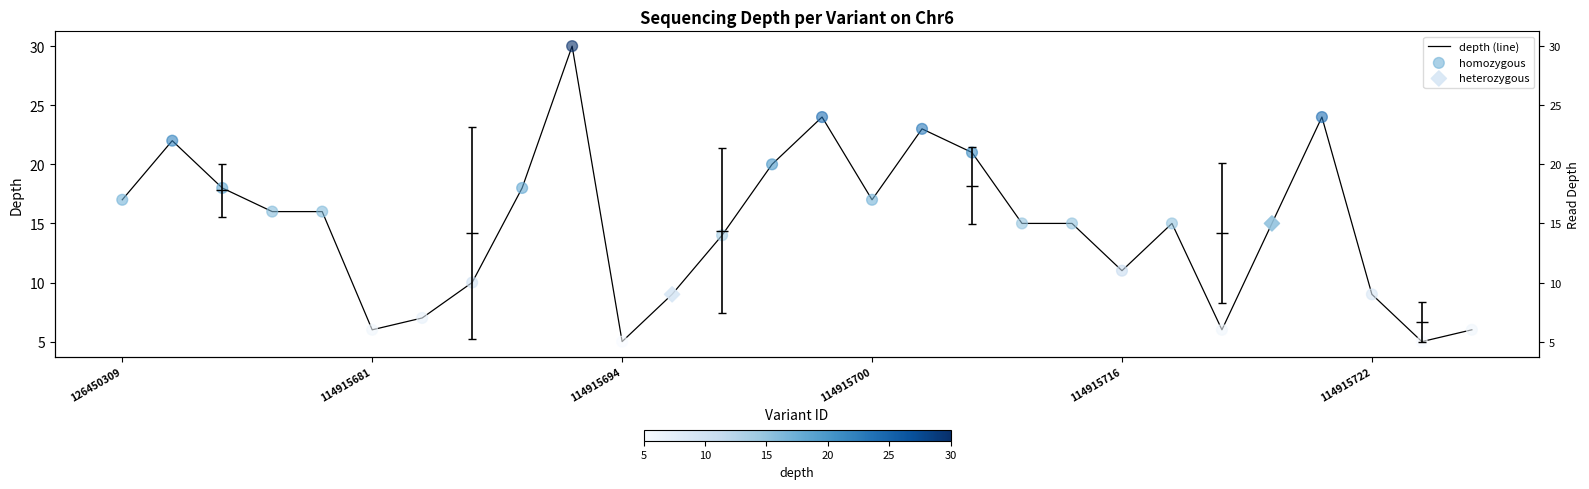

What is the ratio of the value at 12 to the value at 17?

0.7